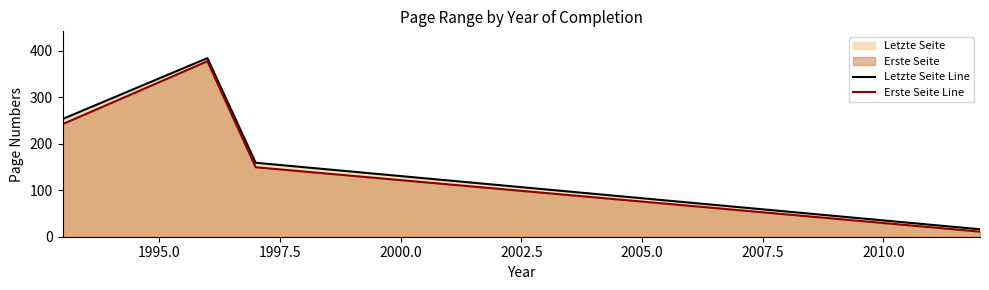

What is the sum of all Letzte Seite Line values?

812.0